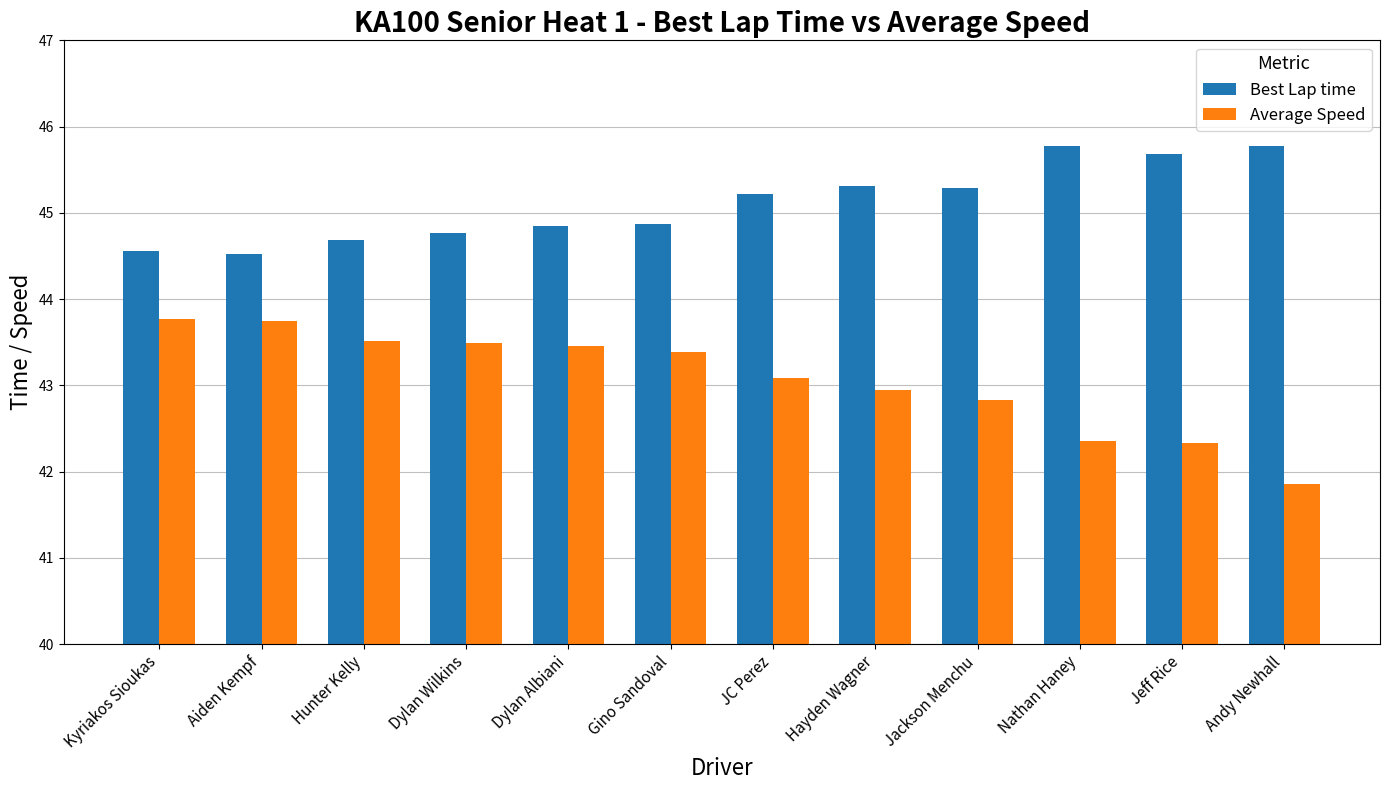

What is the label of the 4th bar from the left?

Dylan Wilkins